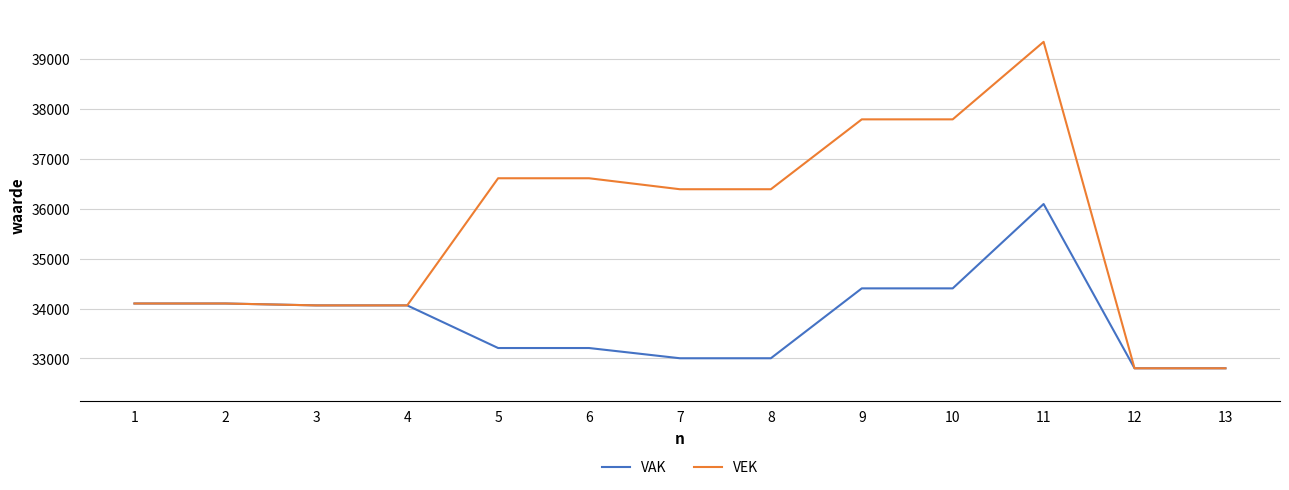

What is the total value across all series at 3?

68126